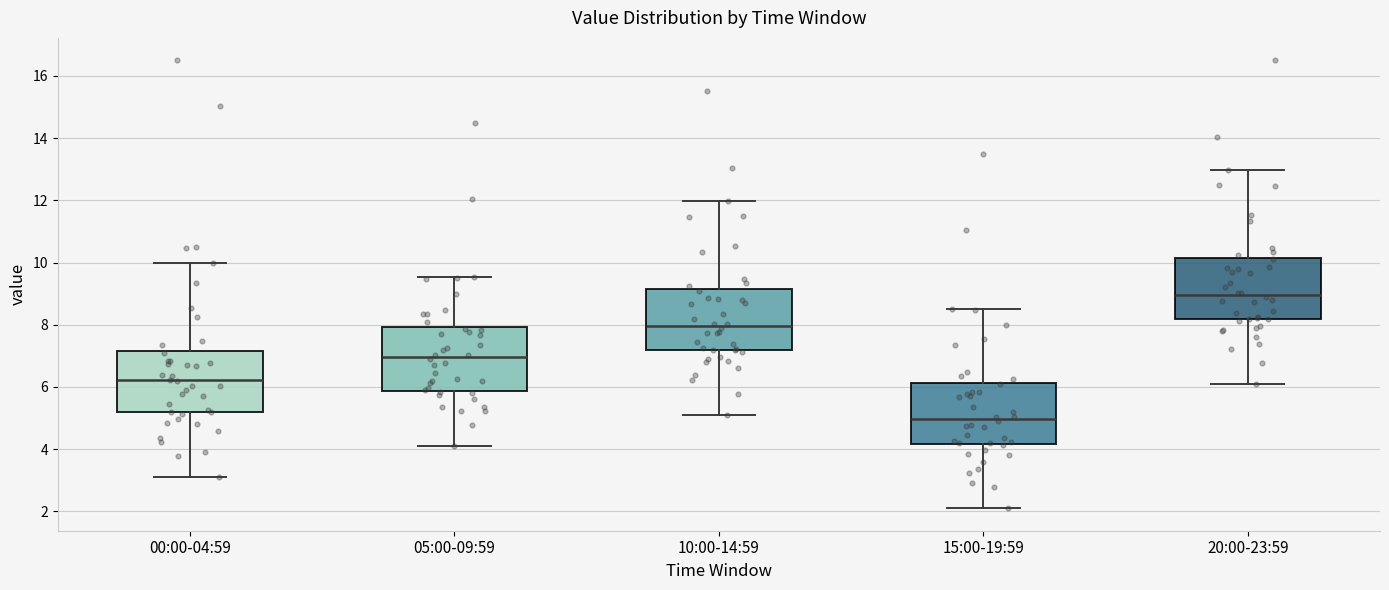

Where is the lower edge of the box for 20:00-23:59 on the y-axis? The values are not printed on the chart, so give them approximately, as read against the axis.

8.2